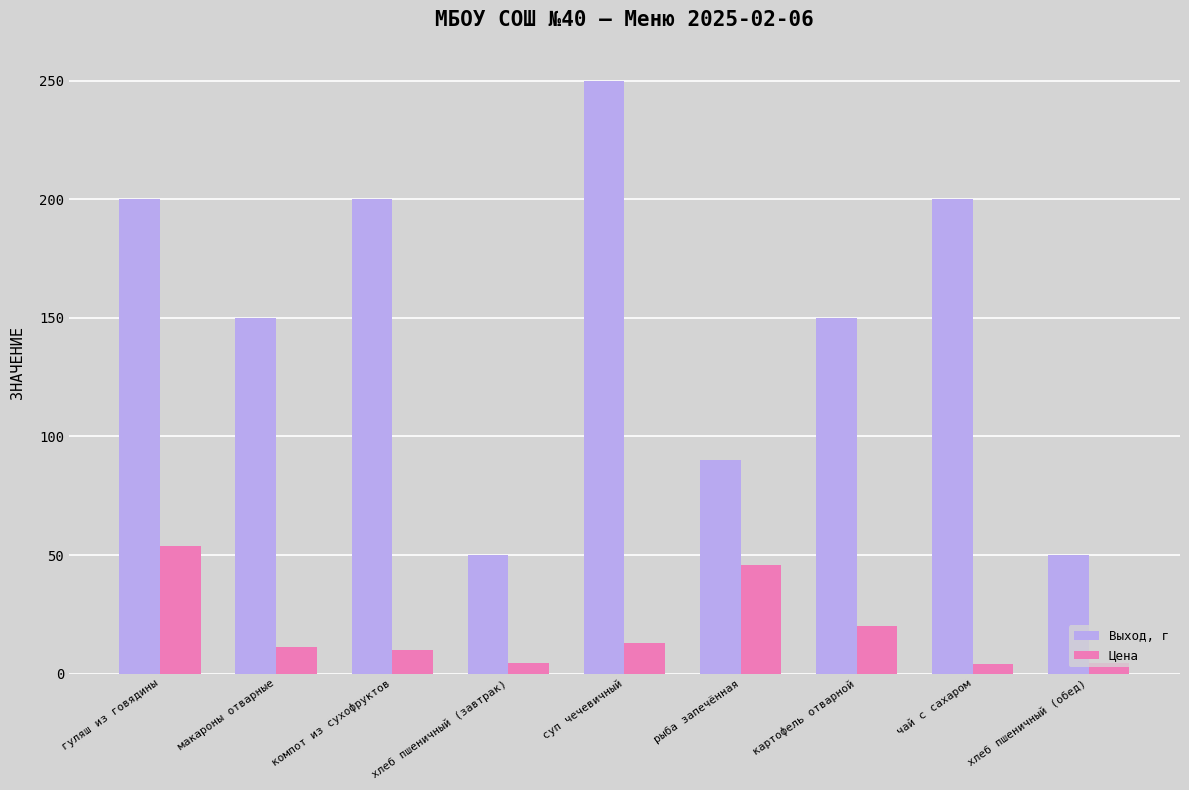

What is the maximum value shown in the chart?

250.0